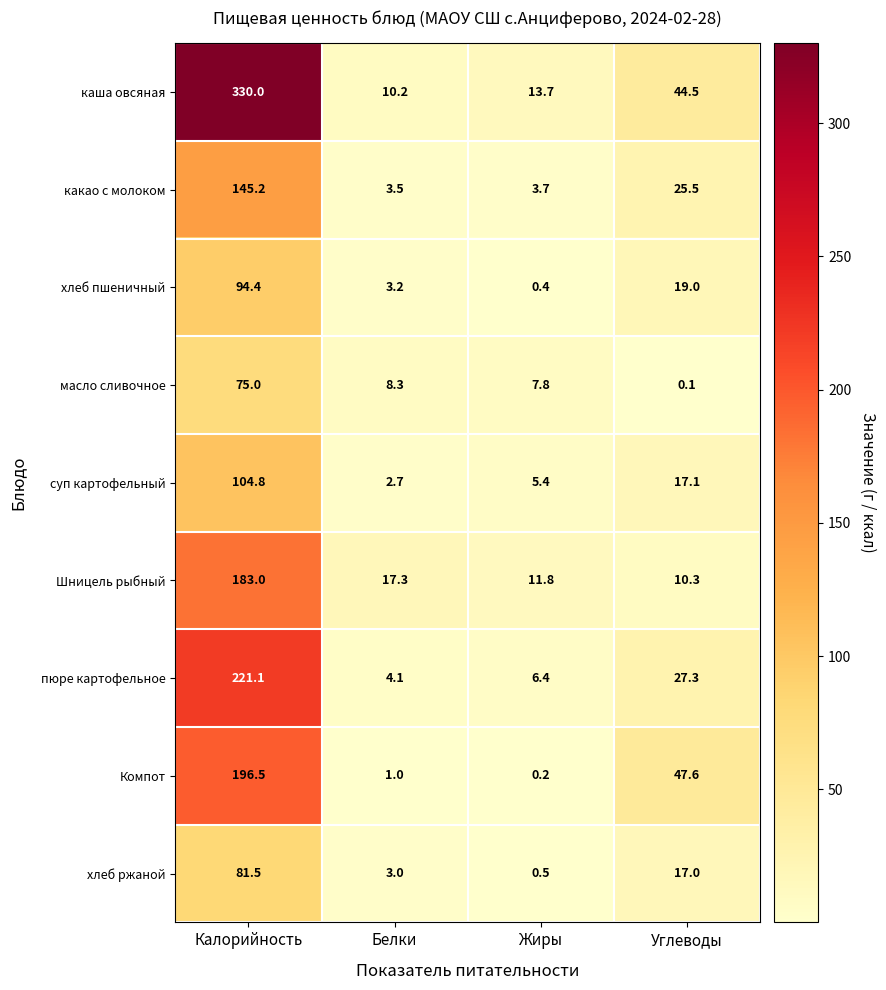

At which label does Компот first exceed 47?

Калорийность